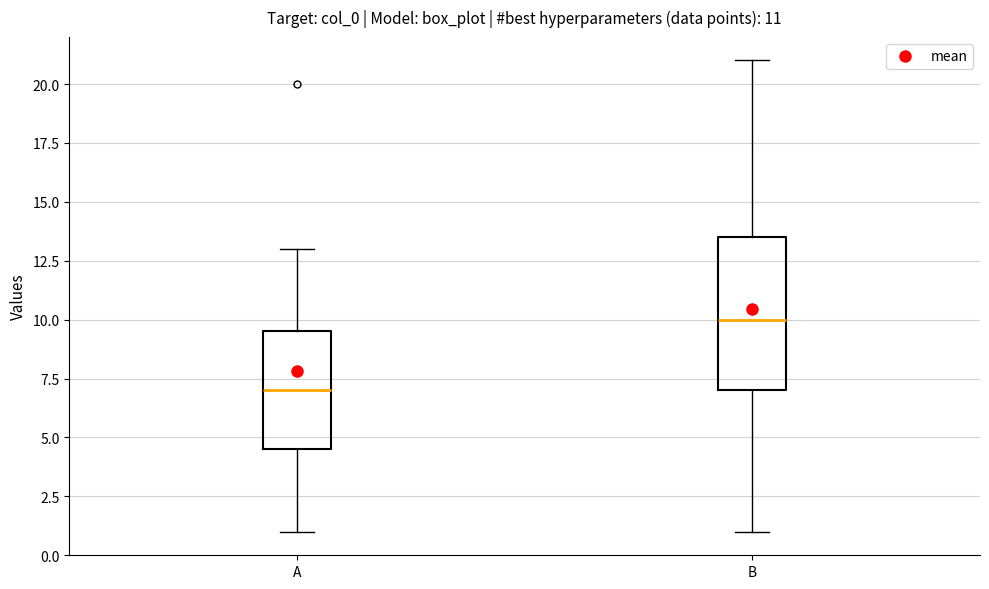

Which box is the tallest, from its lower edge to its upper edge?

B